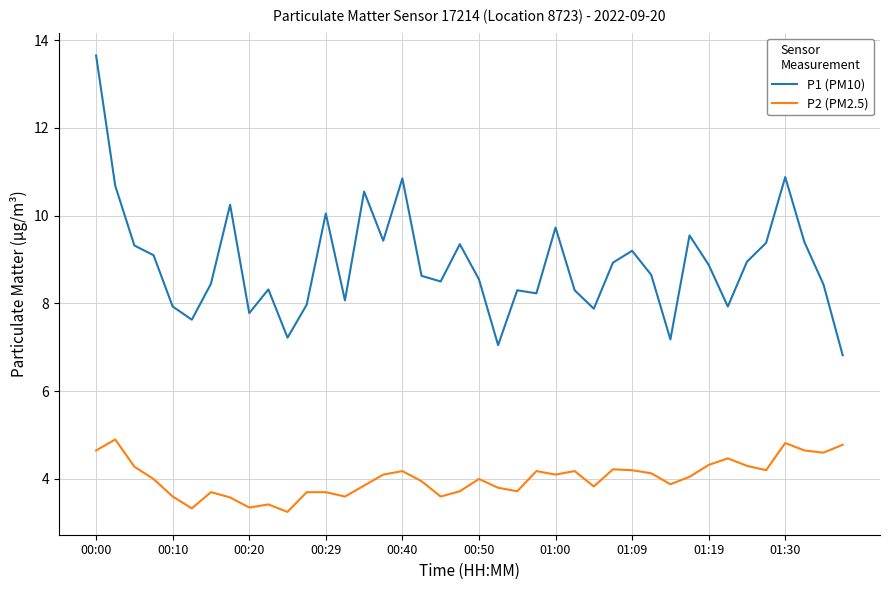

Which series has the widest spread of values?

P1 (PM10)